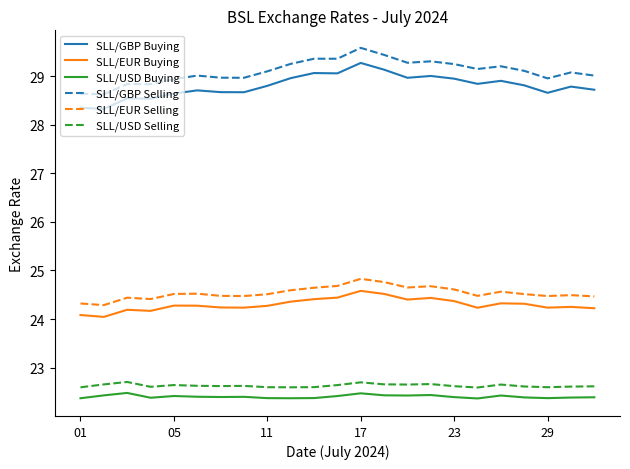

At how many categories does at least one series exceed 25?

23